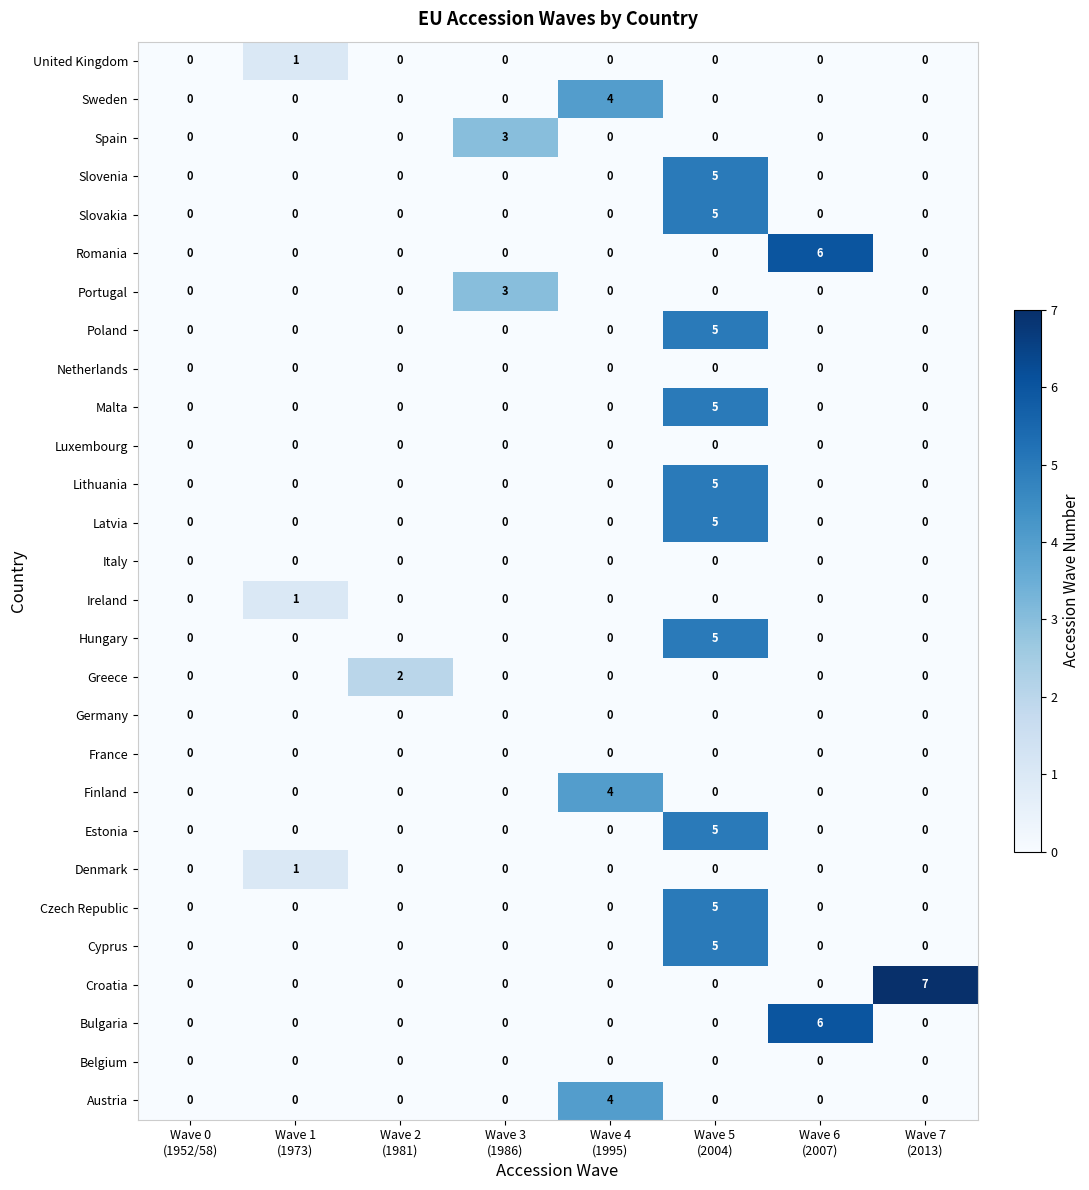

Count the number of data series in this chart.

28